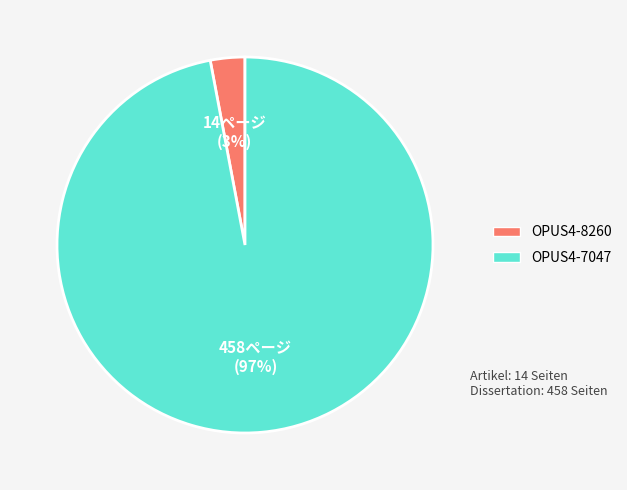

How many segments does this pie chart have?

2